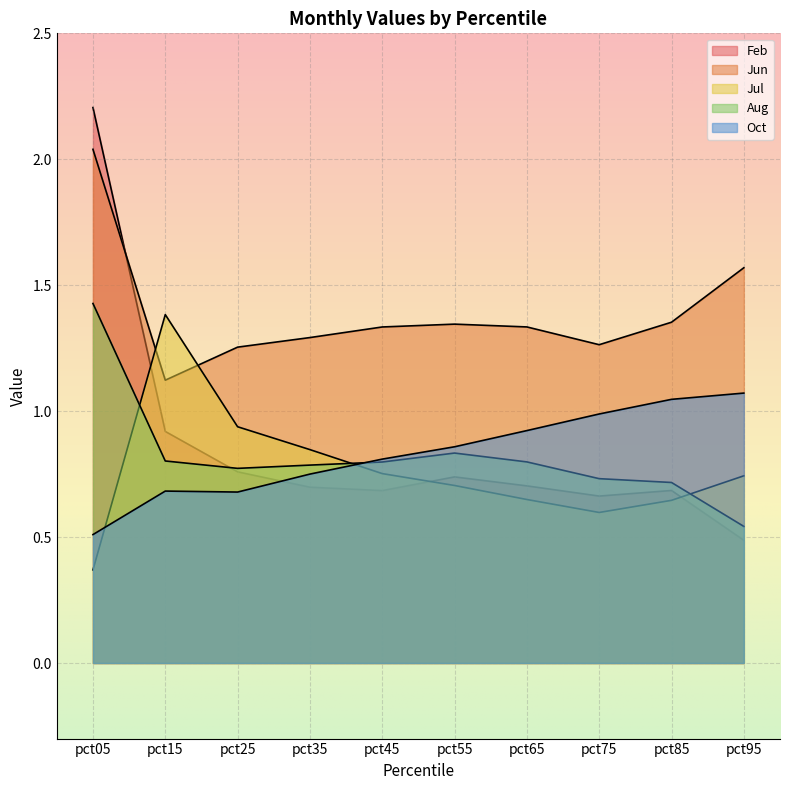

At which category is the sum across all series the highest?

pct05